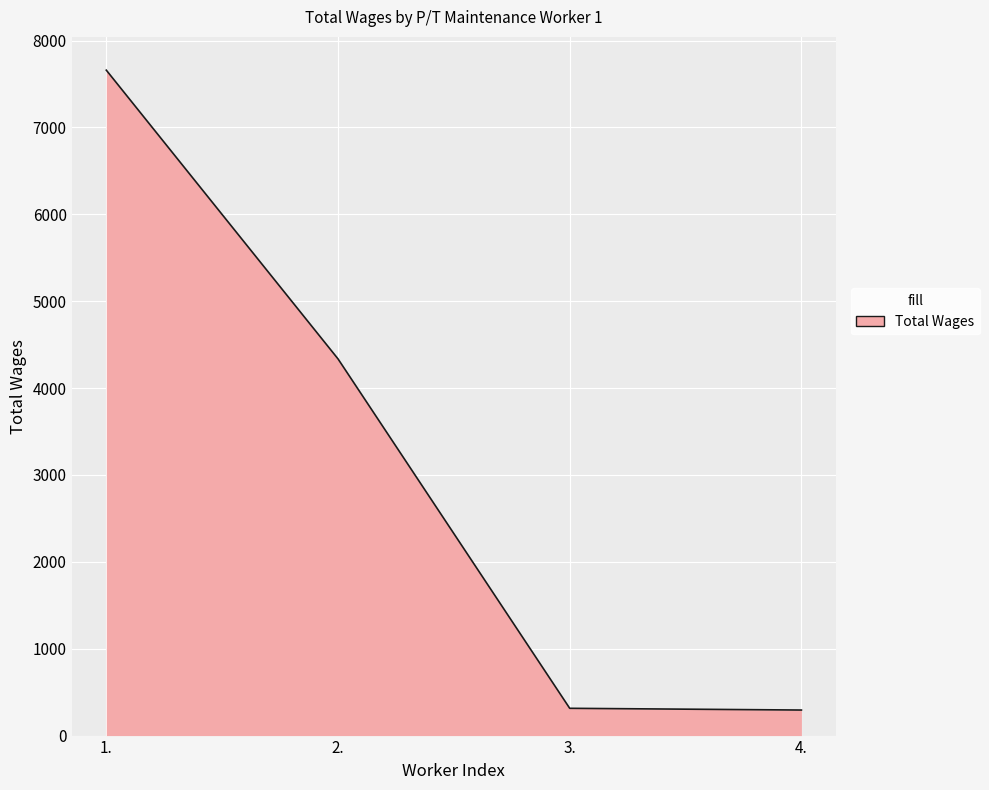

At which category does the chart reach its peak across all series?

1.